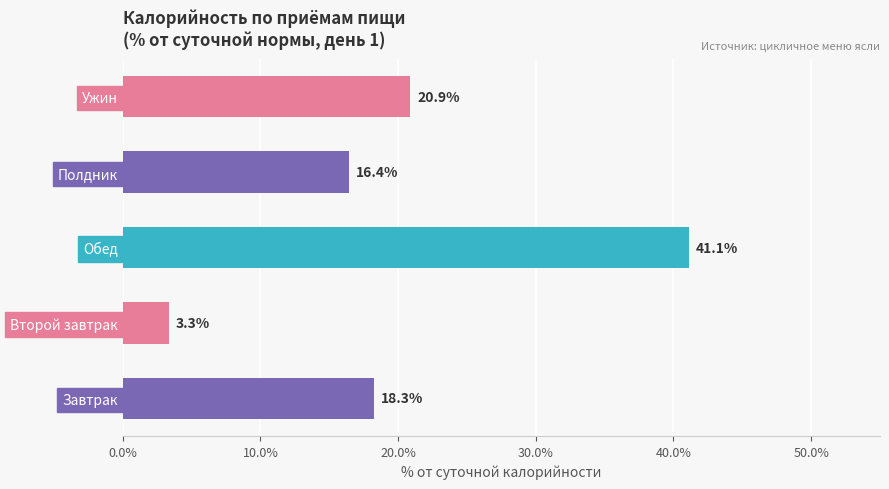

At which label is the value closest to 22?

Ужин